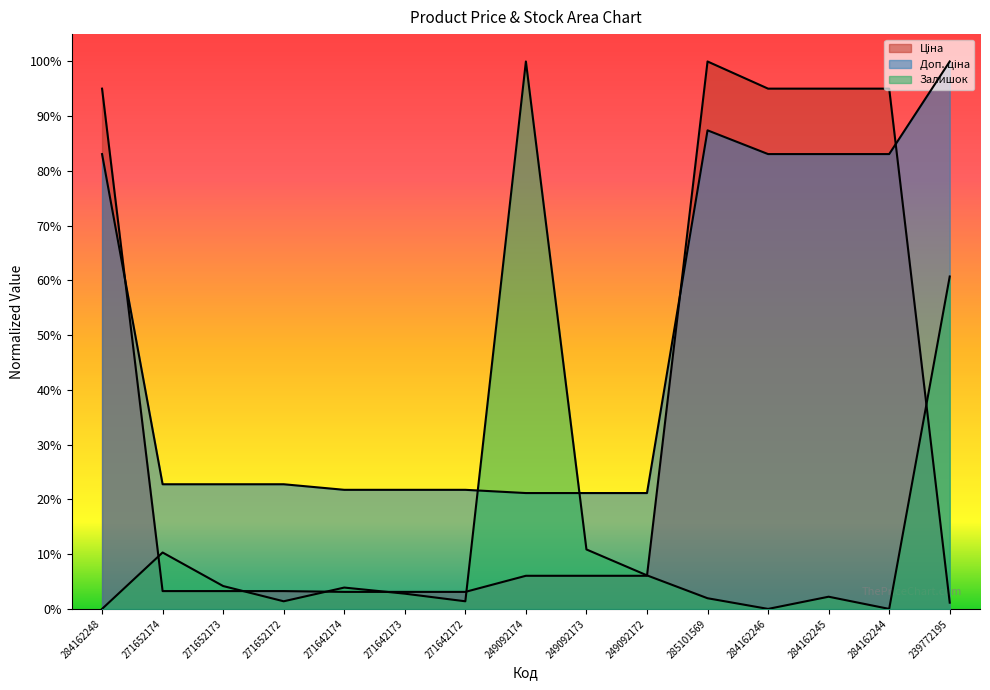

The value of Ціна at 284162244 is 1.0. True or false?

True